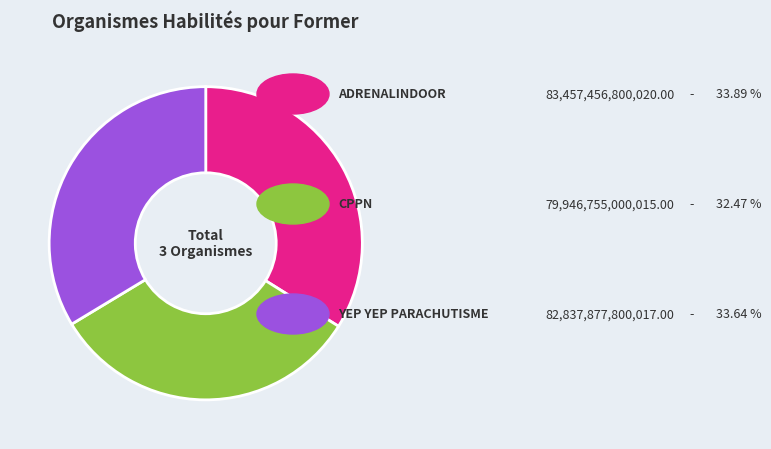

Is there a majority slice in this chart?

No